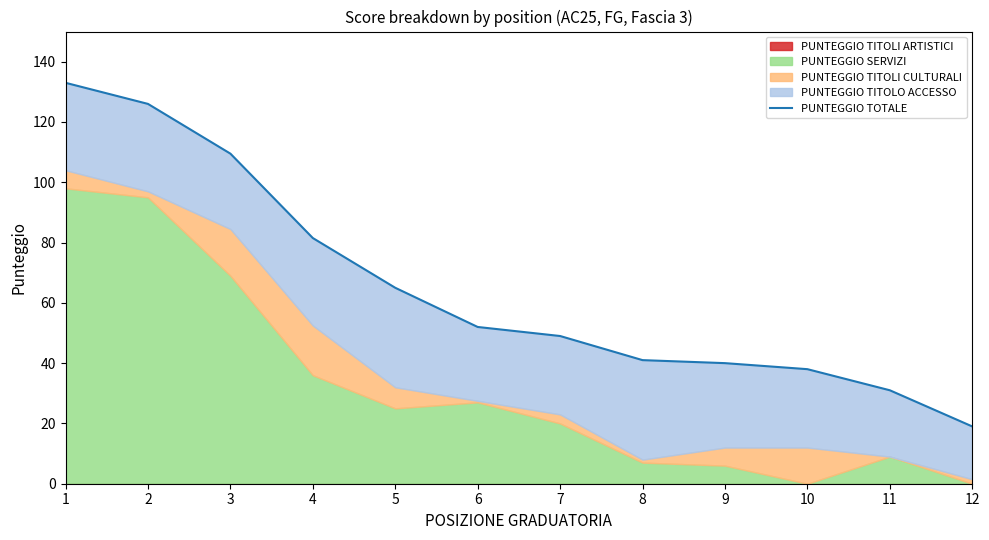

Which label corresponds to the smallest value in the chart?

12